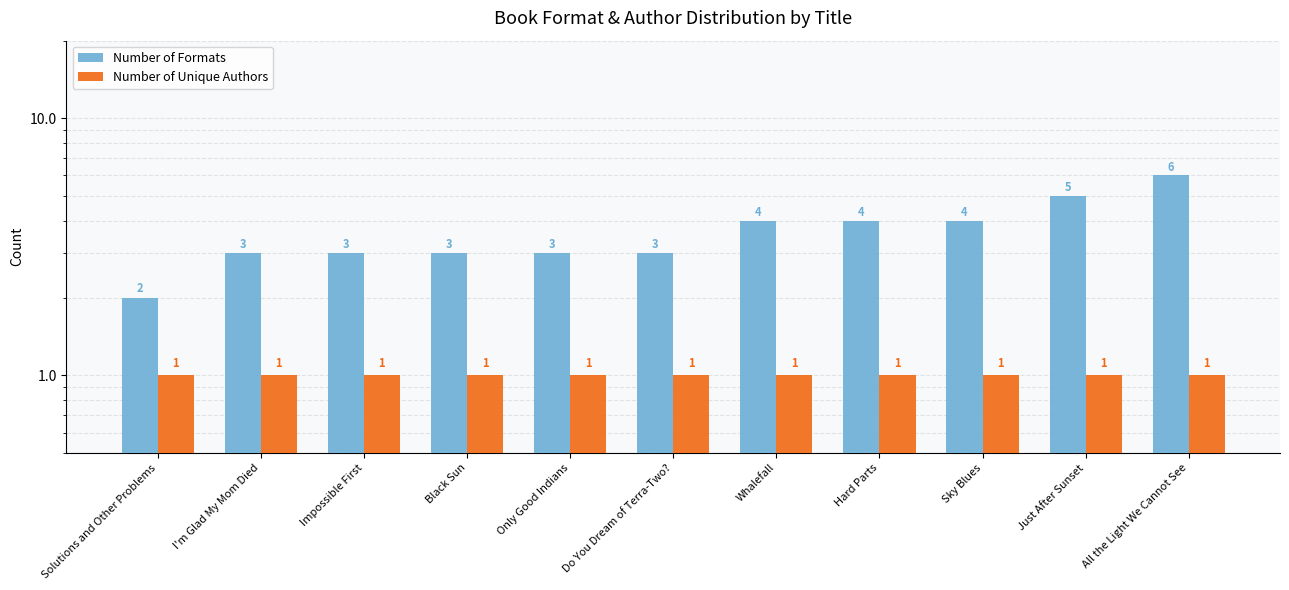

Where is Number of Formats nearest to the value 4?

Whalefall